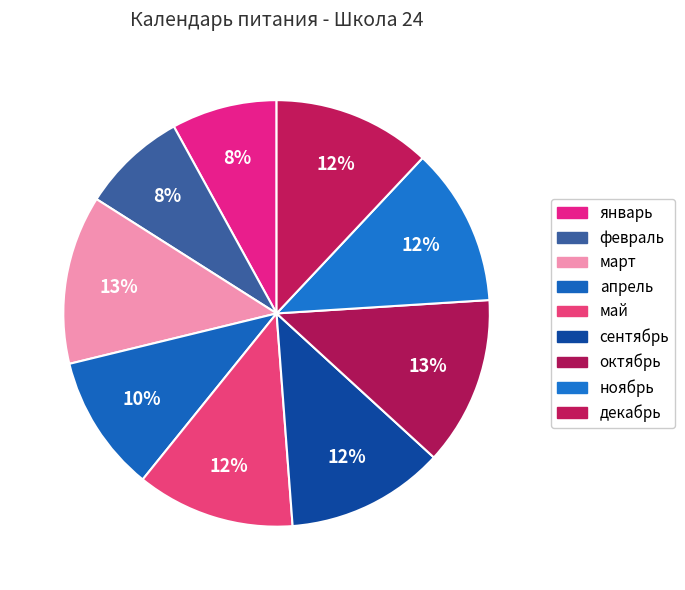

How many segments does this pie chart have?

9